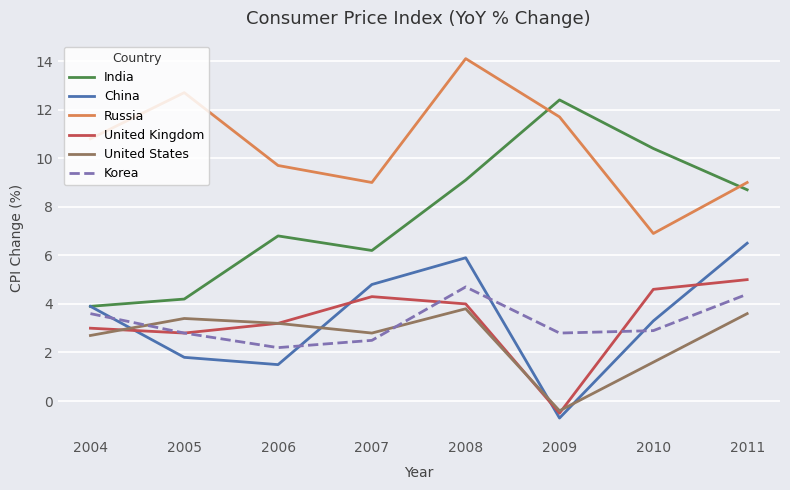

Which series has the widest spread of values?

India